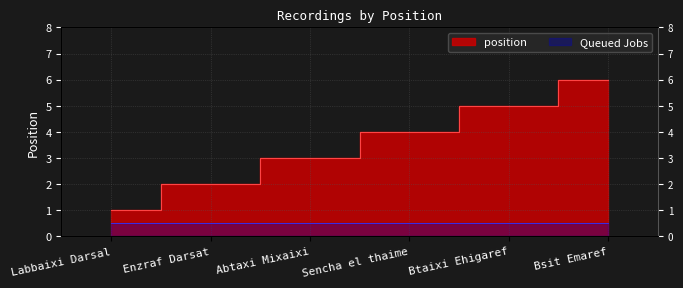

The chart shows a value of 1 at Labbaixi Darsal. True or false?

False